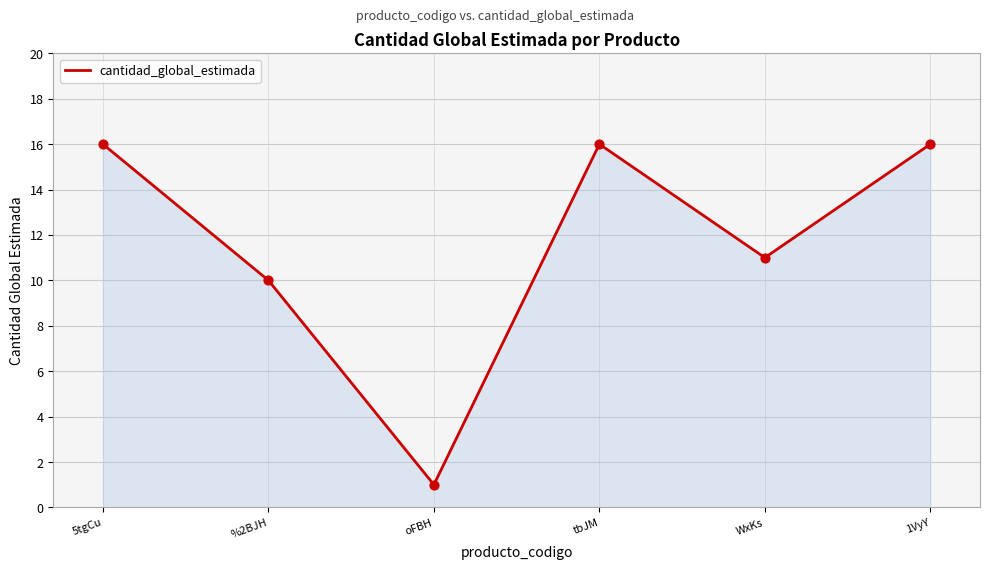

Between WxKs and tbJM, which is larger?

tbJM